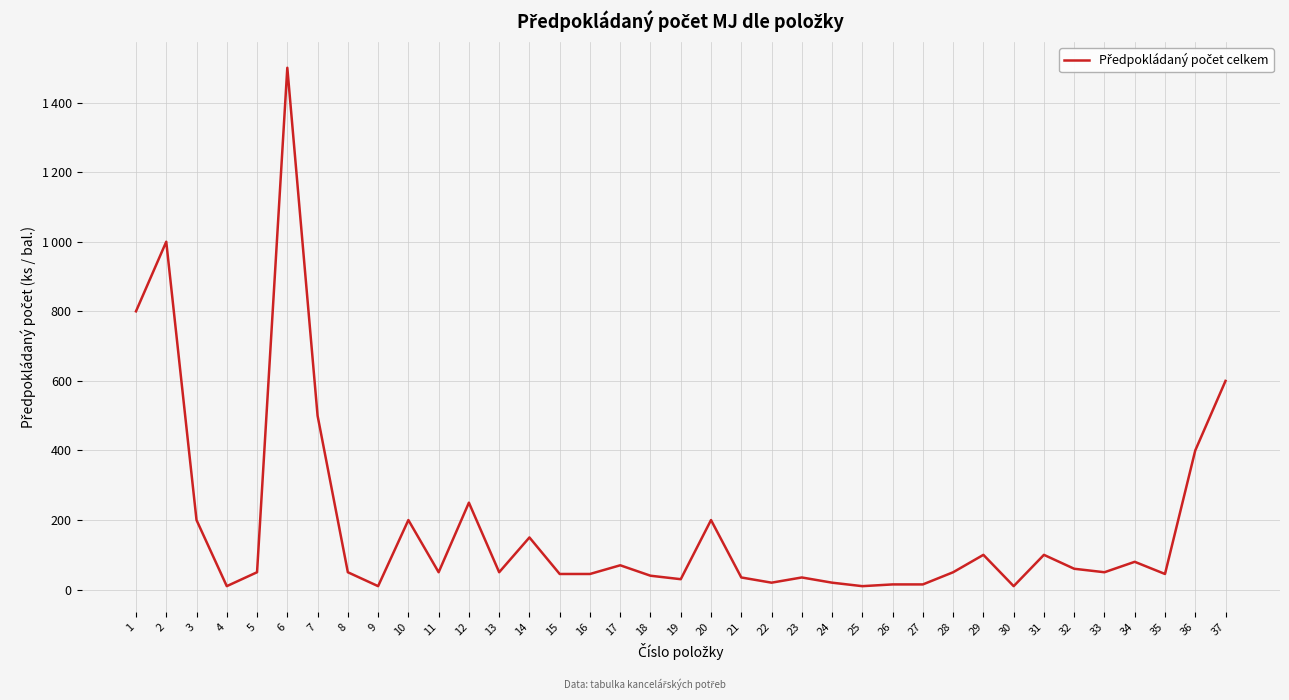

What is the value of the 35th point from the left?

45